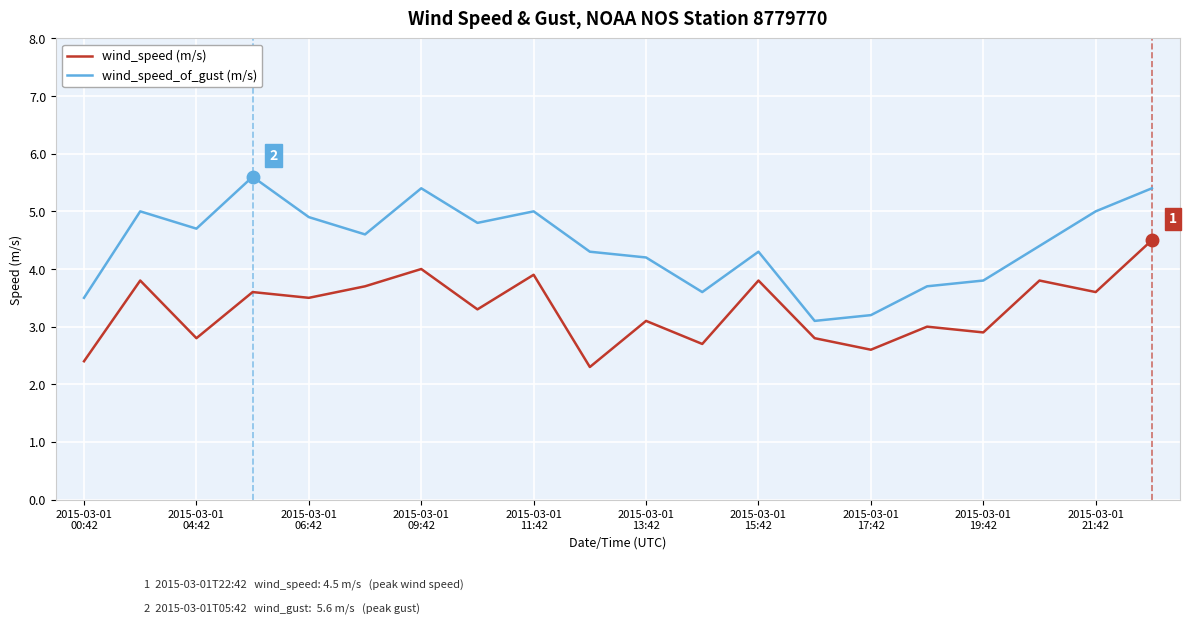

What is the smallest value displayed?

2.3